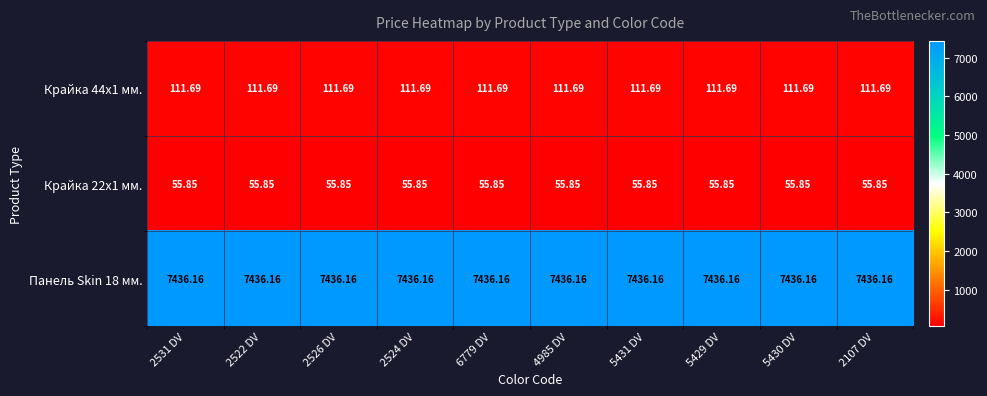

Is the value of Крайка 22x1 мм. at 2107 DV greater than the value of Панель Skin 18 мм. at 5431 DV?

No